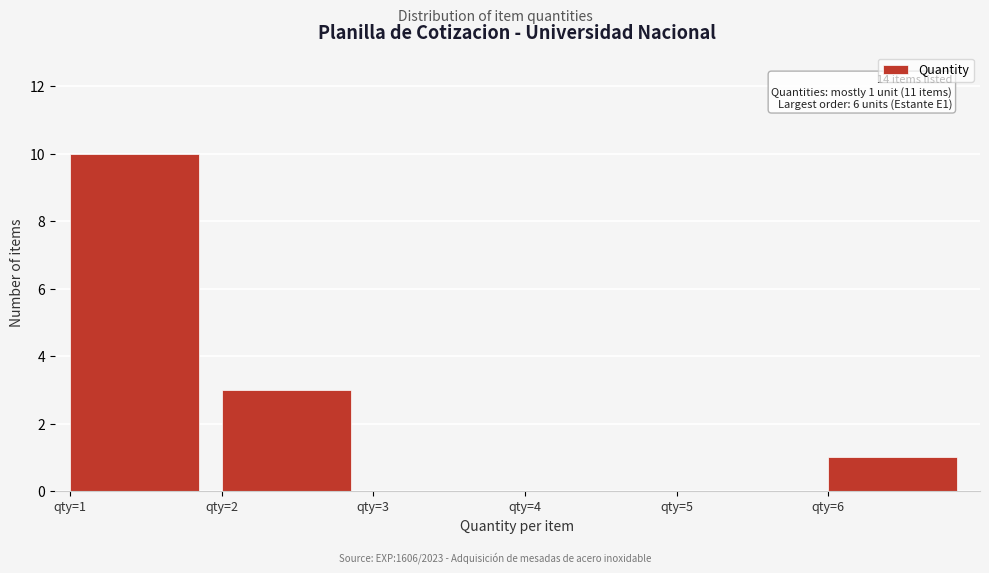

Over which range of the x-axis is the bar tallest?

1 to 2